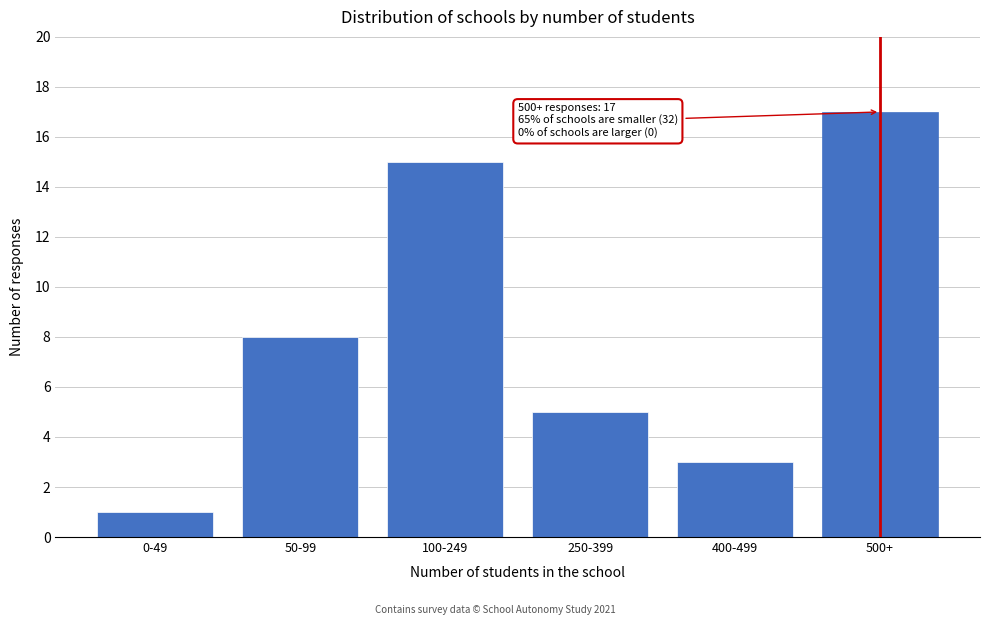

Reading left to right, transcribe all the data shown in this chart.

1	8	15	5	3	17